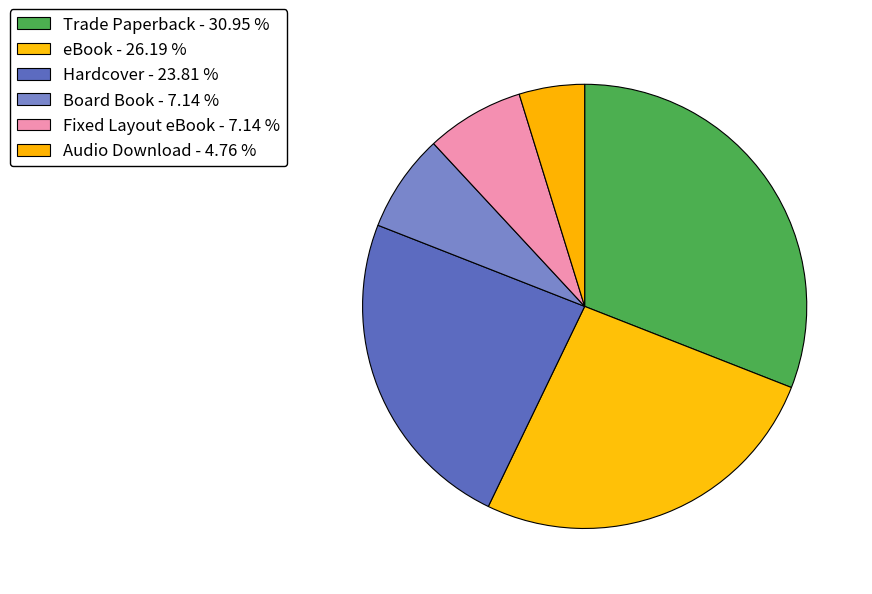

Is it true that Trade Paperback is 31% of the pie?

True